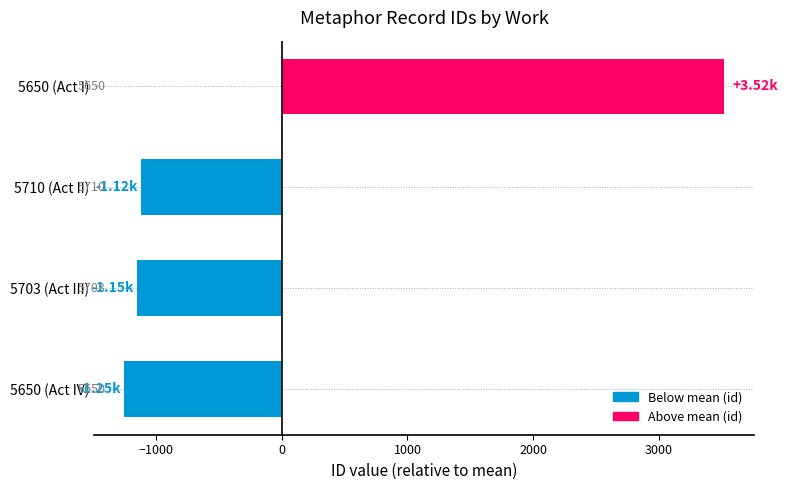

How many bars are there in total?

4